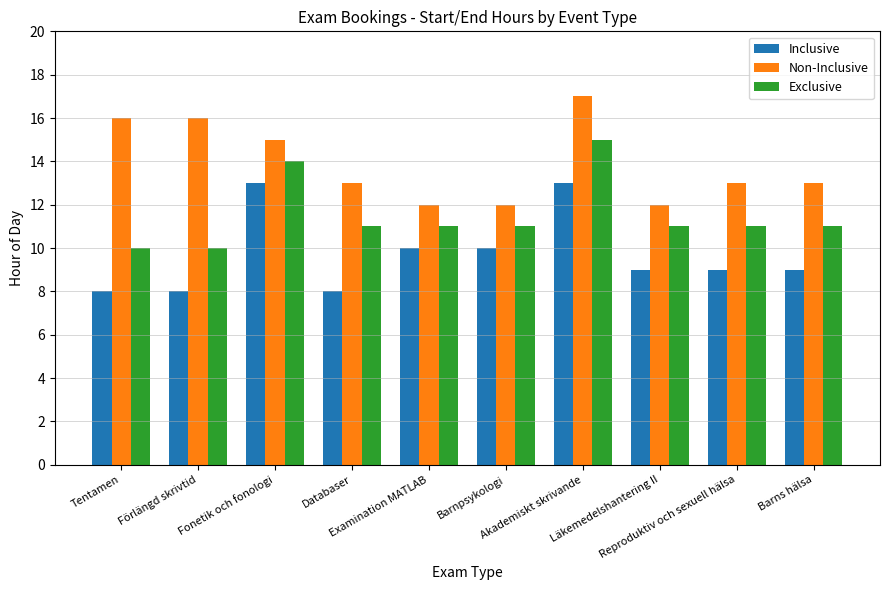

What position from the right is Akademiskt skrivande?

4